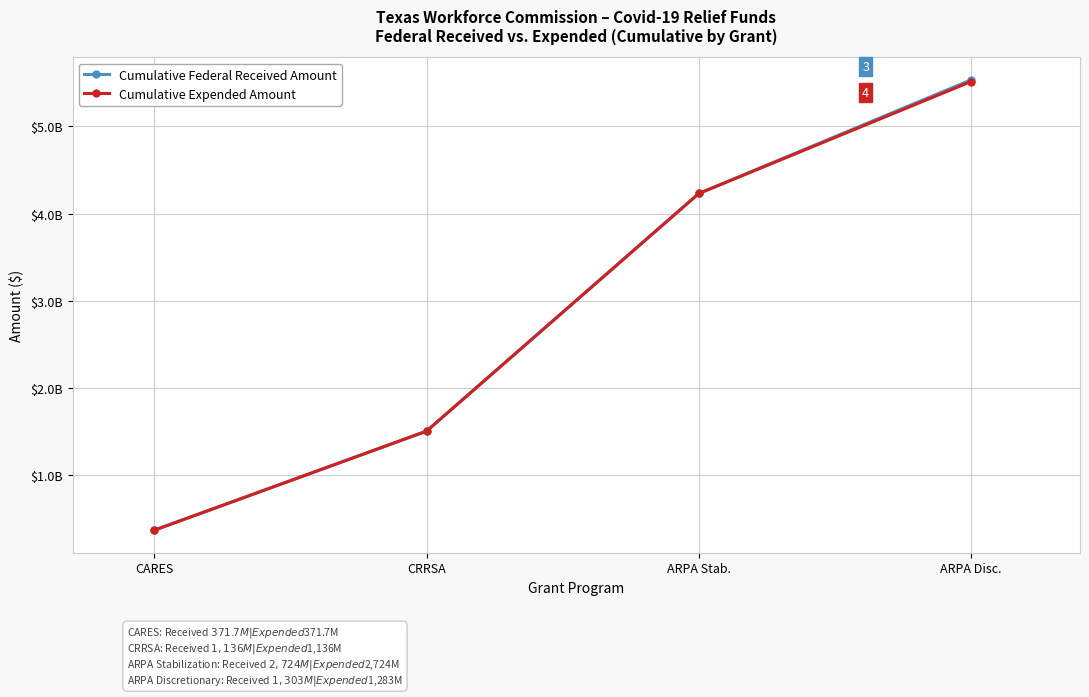

Does the chart have visible grid lines?

Yes